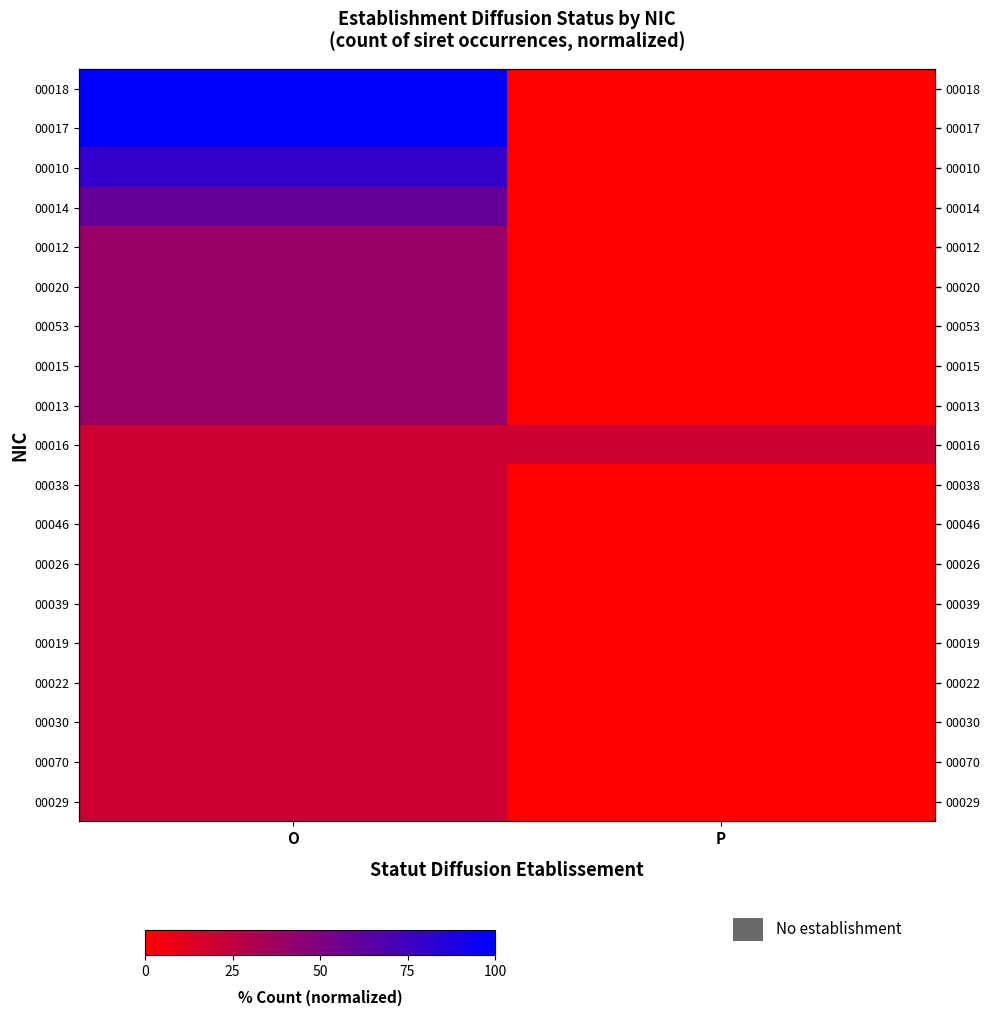

What is the total value across all series at O?

740